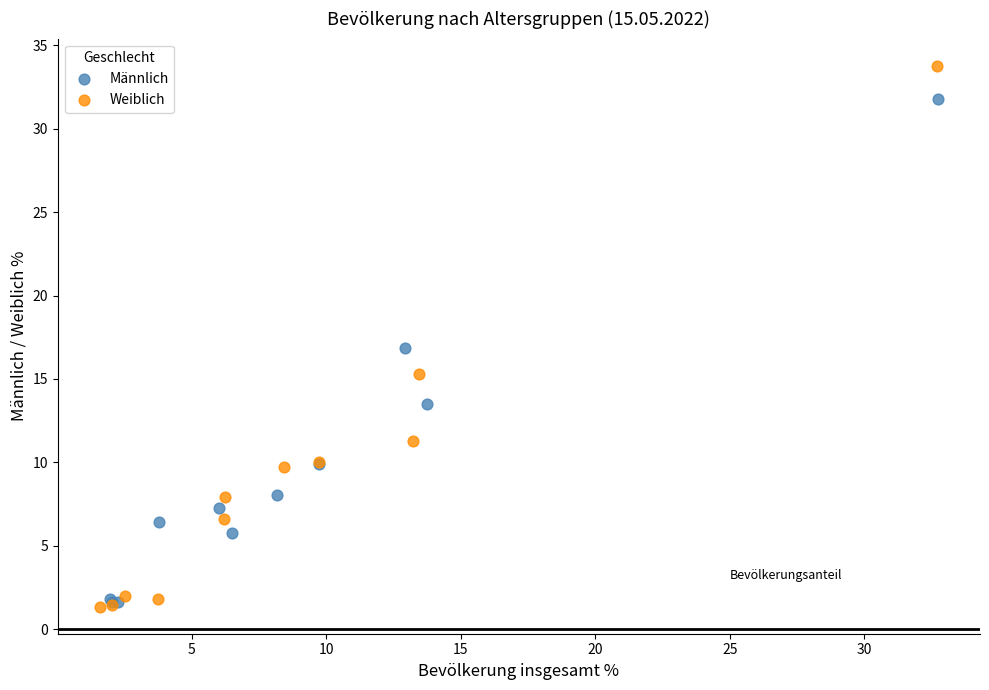

Which series contains the highest Y value?

Weiblich